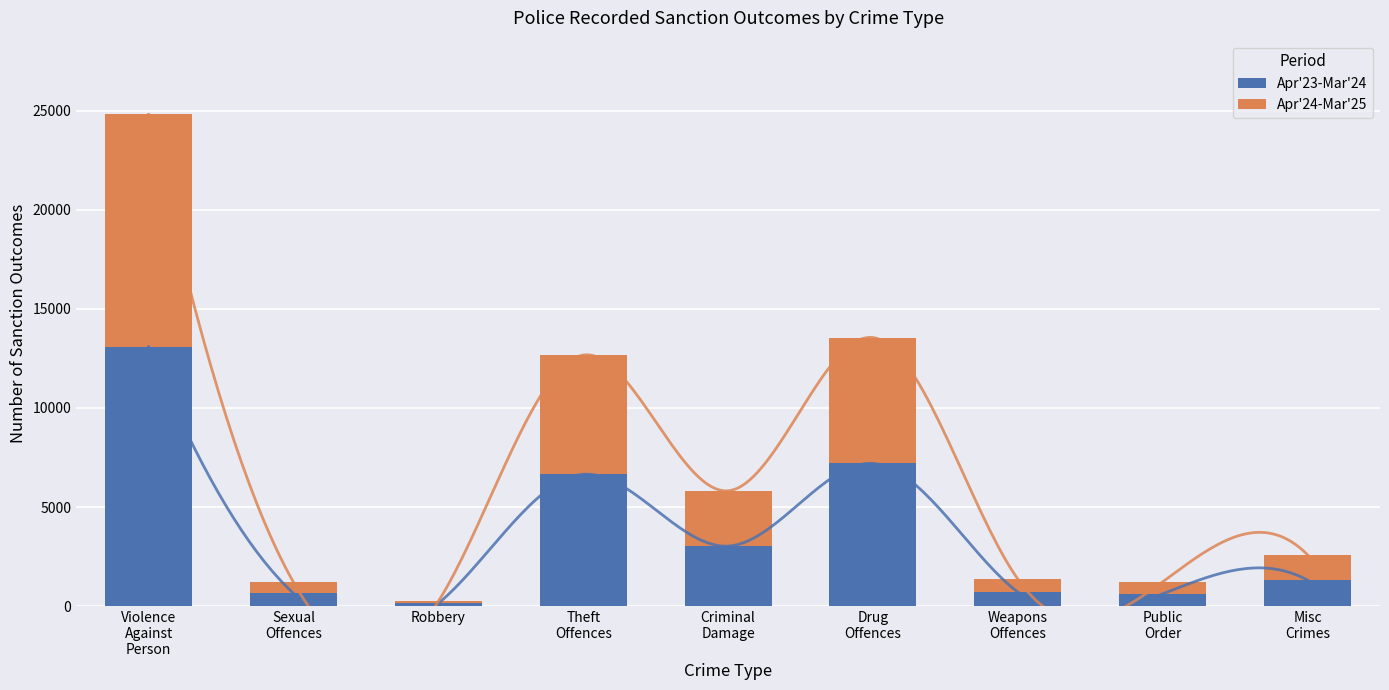

The Apr'24-Mar'25 series shows 1280 at Misc
Crimes. True or false?

True